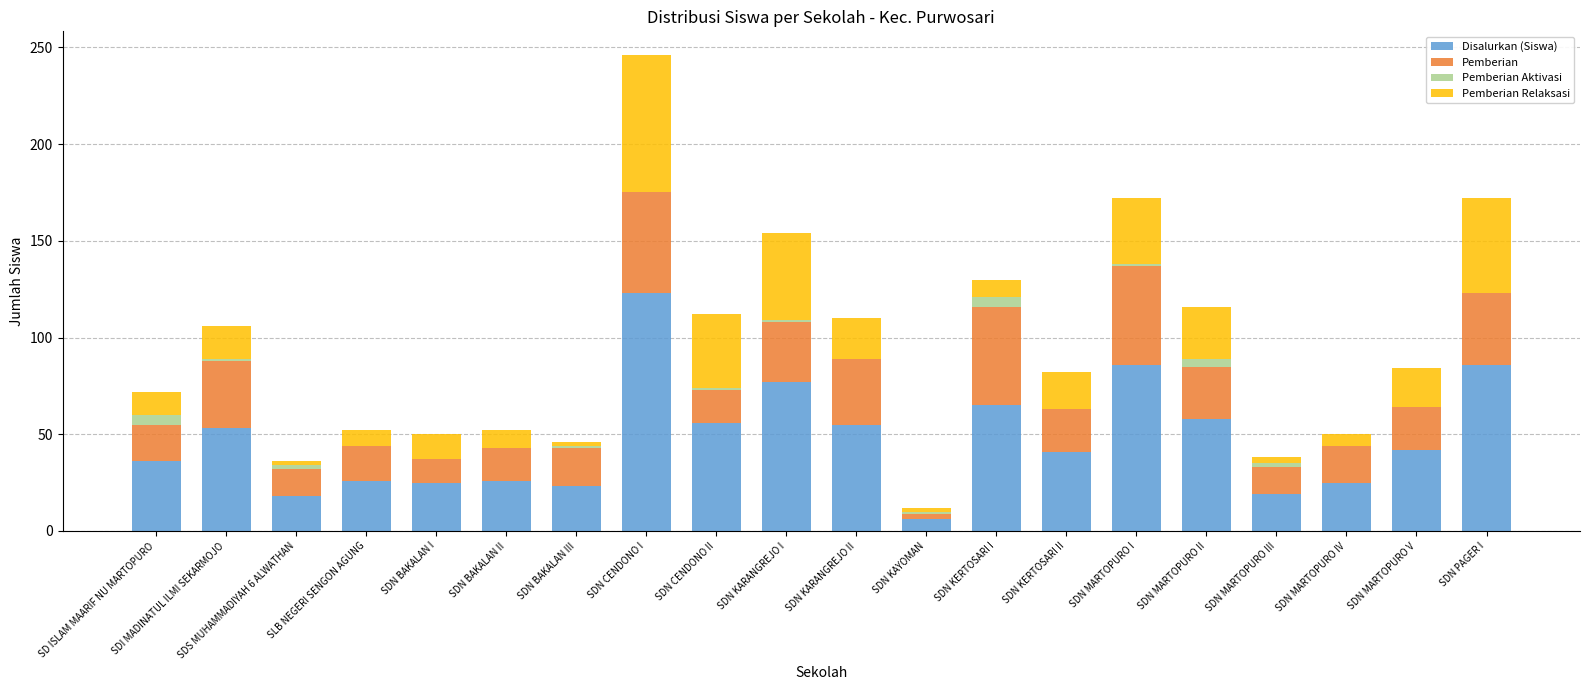

Is it true that Disalurkan (Siswa) equals 135 at SDN MARTOPURO I?

False